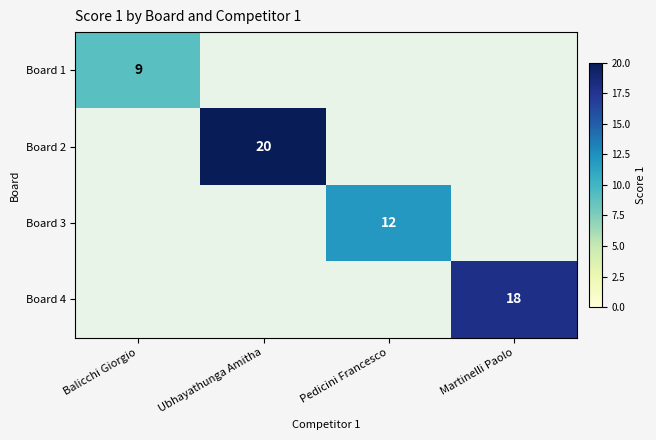

The Board 2 series shows 35 at Ubhayathunga Amitha. True or false?

False